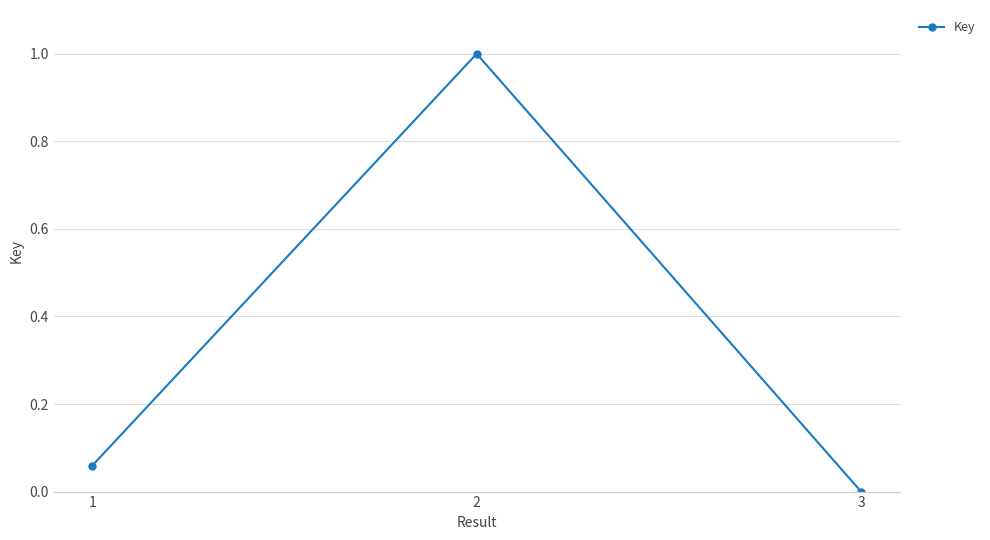

Read the value at 2.

1.0